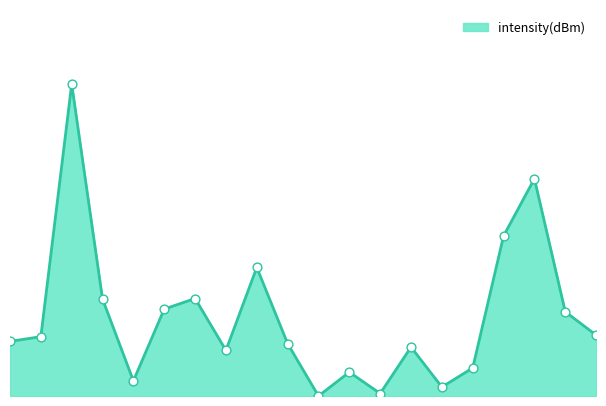

Does the chart have visible grid lines?

No